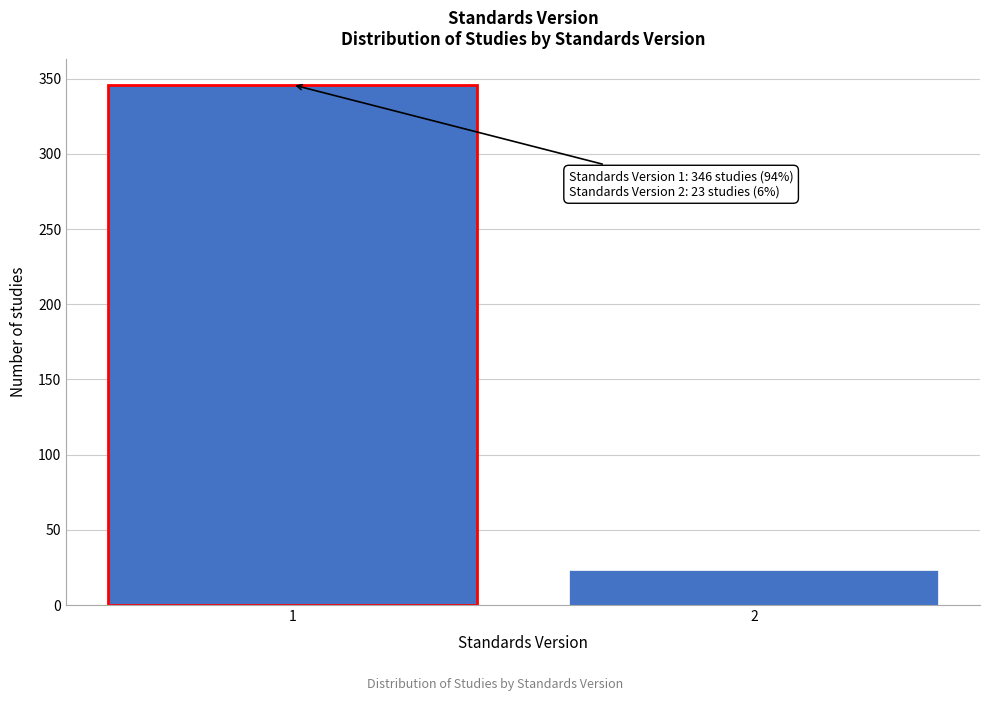

Reading left to right, transcribe all the data shown in this chart.

1=346	2=23